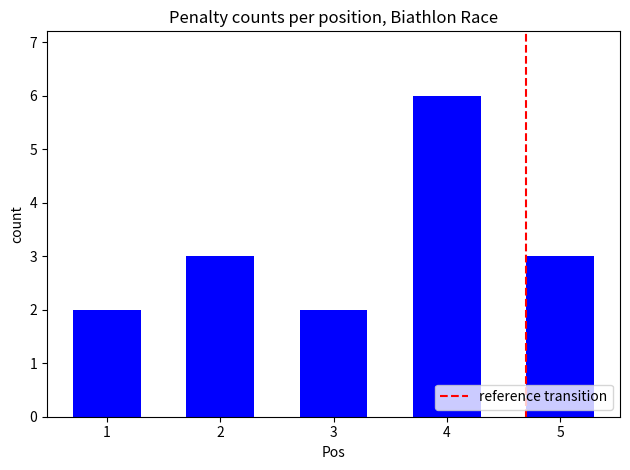

What is the smallest value displayed?

2